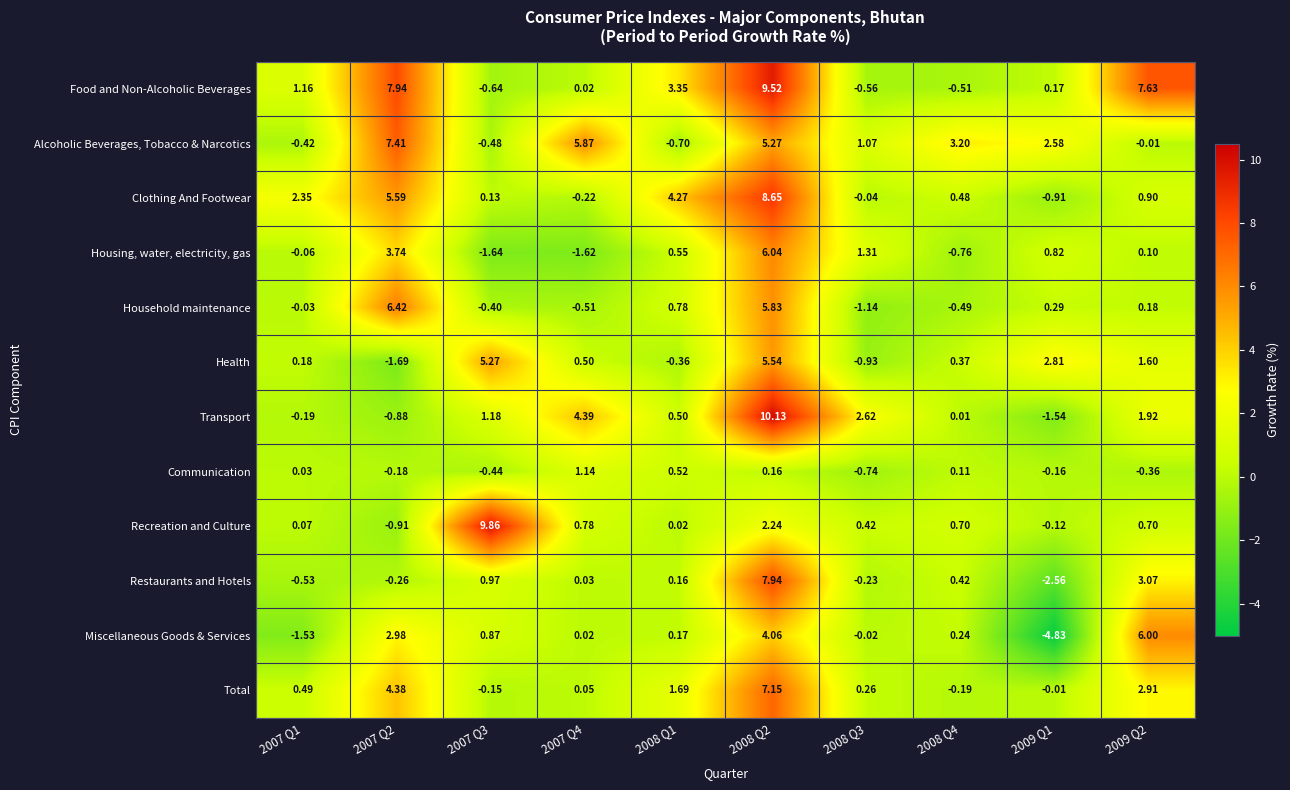

Between 2008 Q3 and 2009 Q1, which series saw the biggest shift?

Miscellaneous Goods & Services